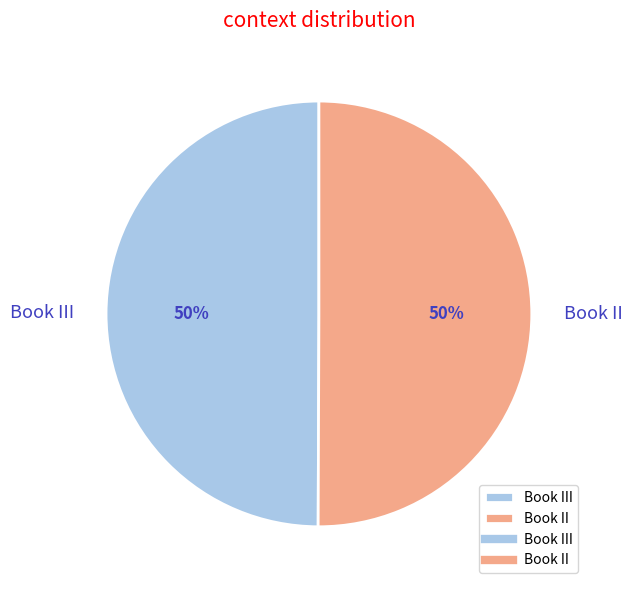

Is the sum of Book III and Book II greater than half?

Yes